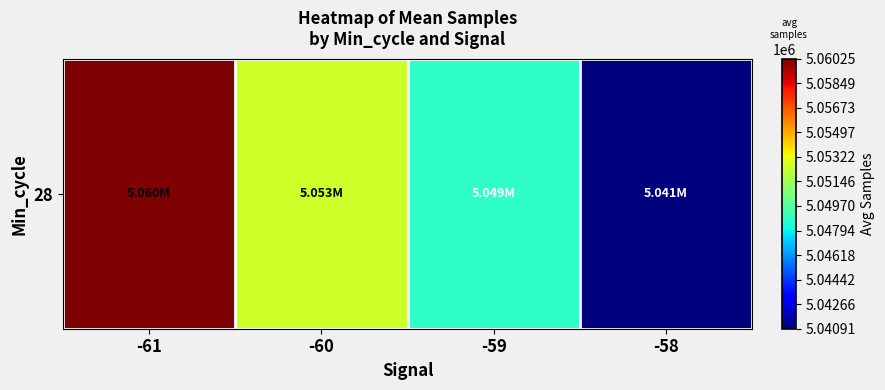

List the labels in order of value, largest first.

-61, -60, -59, -58